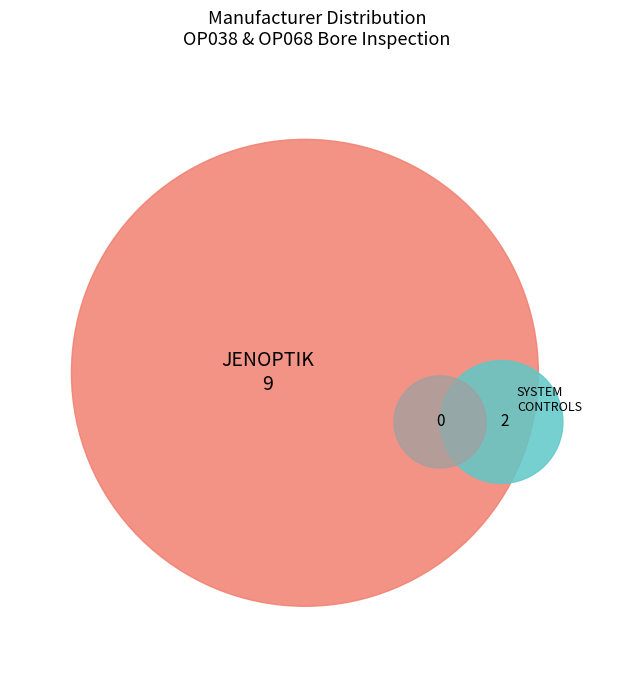

Which slice represents more than half of the pie?

JENOPTIK